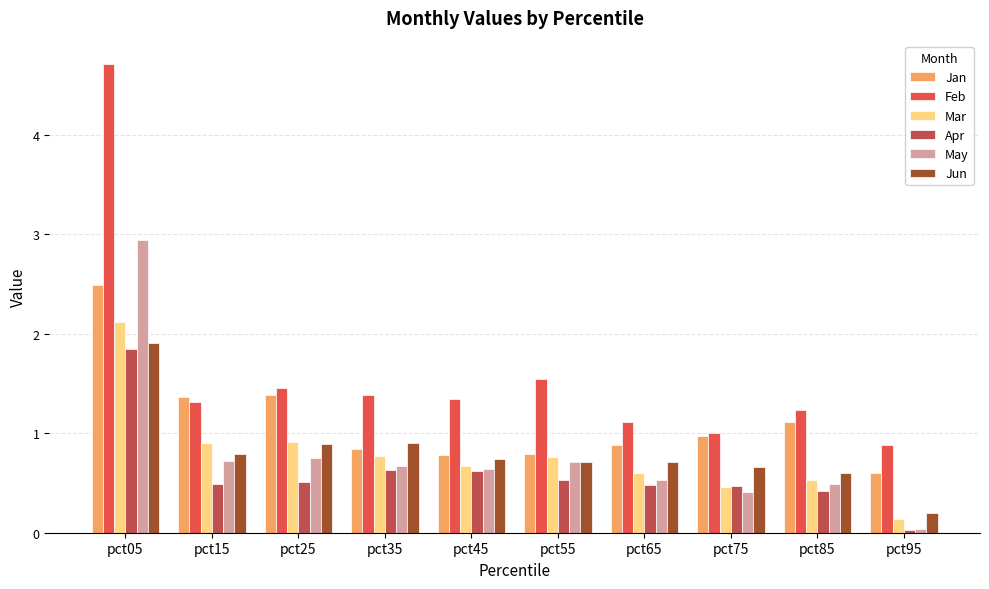

What is the difference between the highest and lowest values at pct05?

2.9